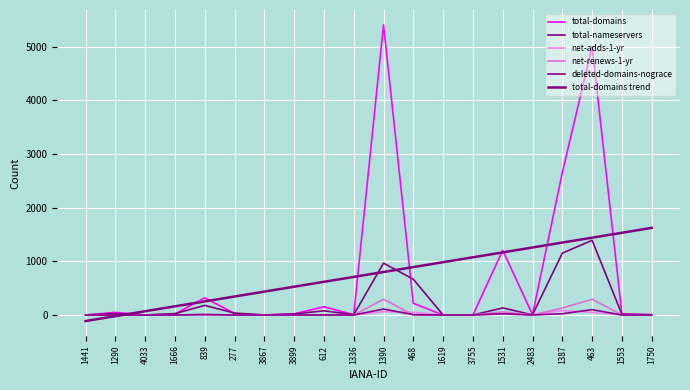

True or false: net-renews-1-yr and total-nameservers cross at least once.

False